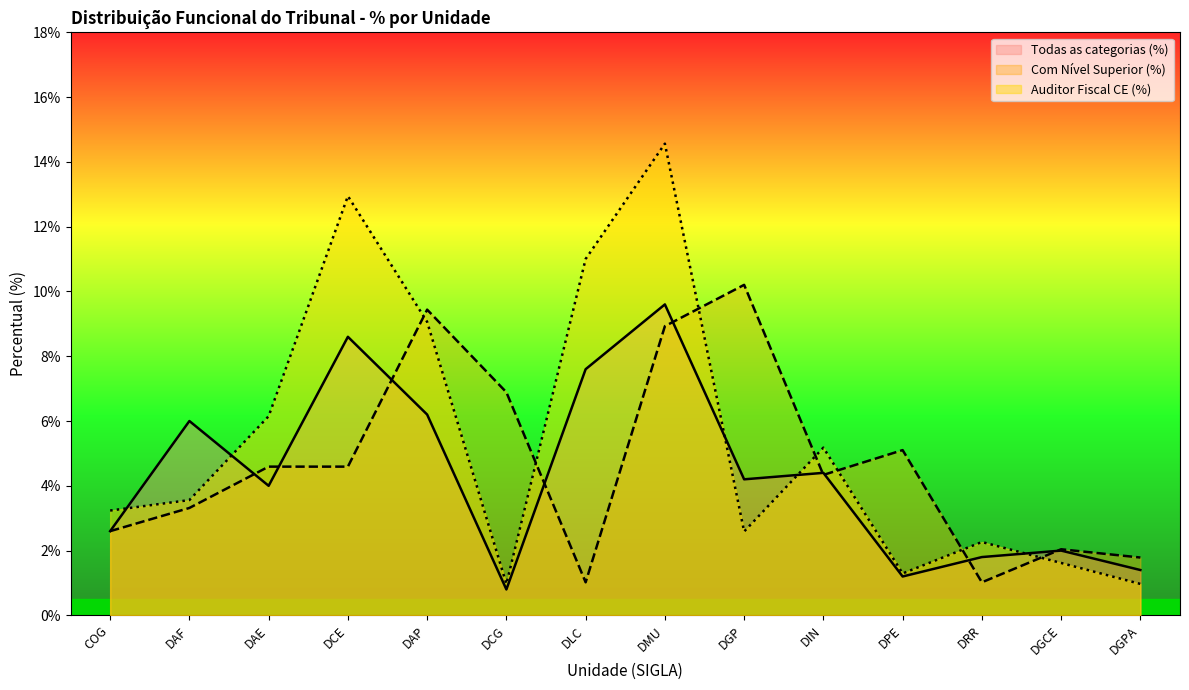

Which has a higher value, DCG or DIN?

DIN